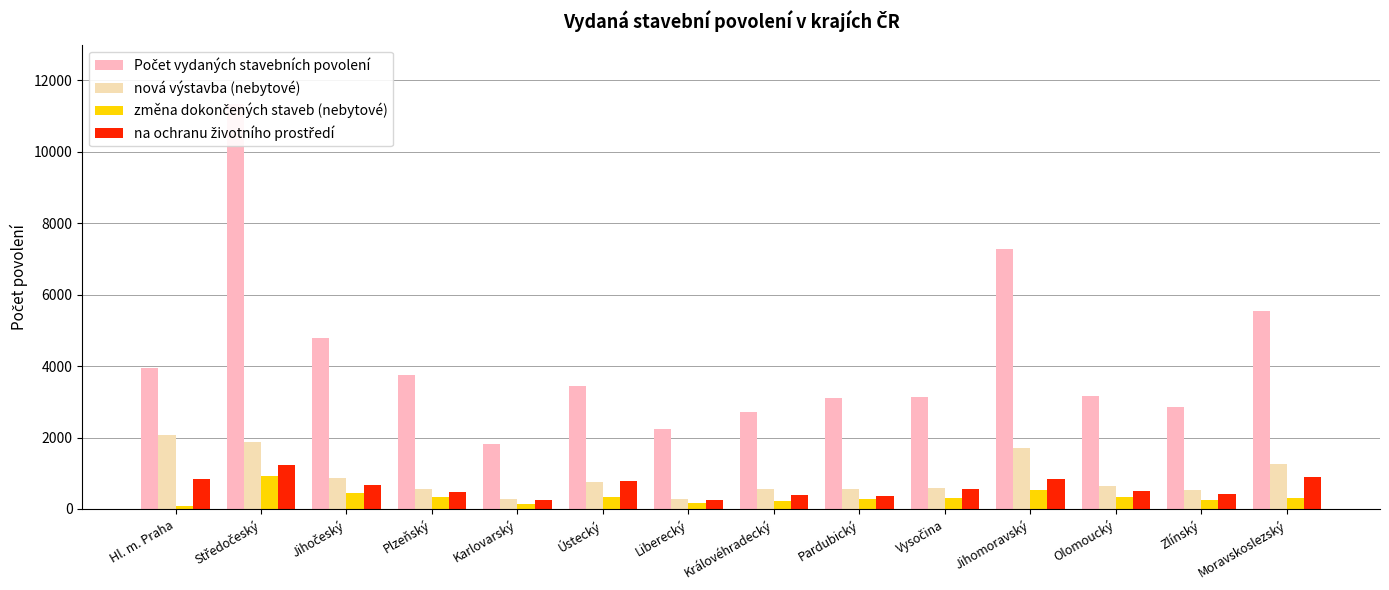

True or false: změna dokončených staveb (nebytové) has a value of 1635 at Středočeský.

False